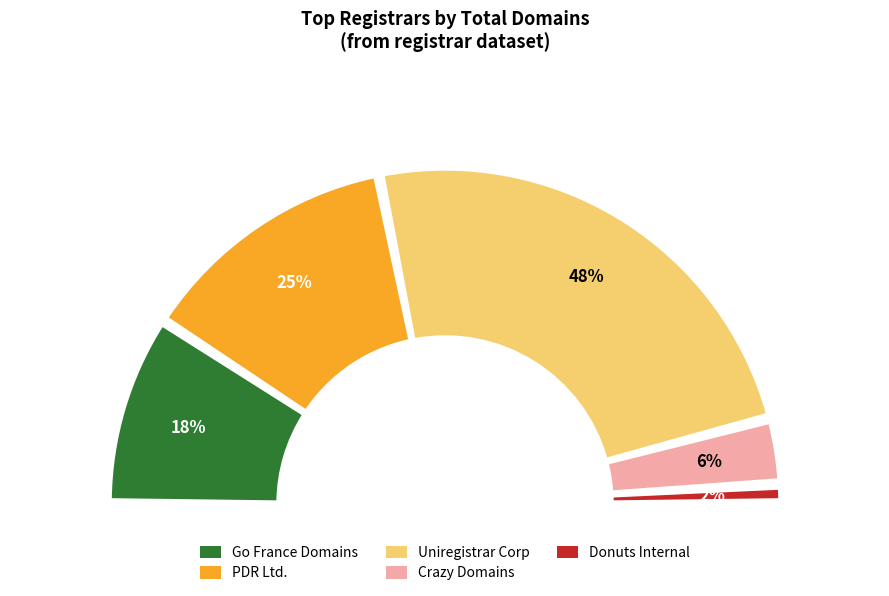

Does Go France Domains, LLC represent more than half of the total?

No